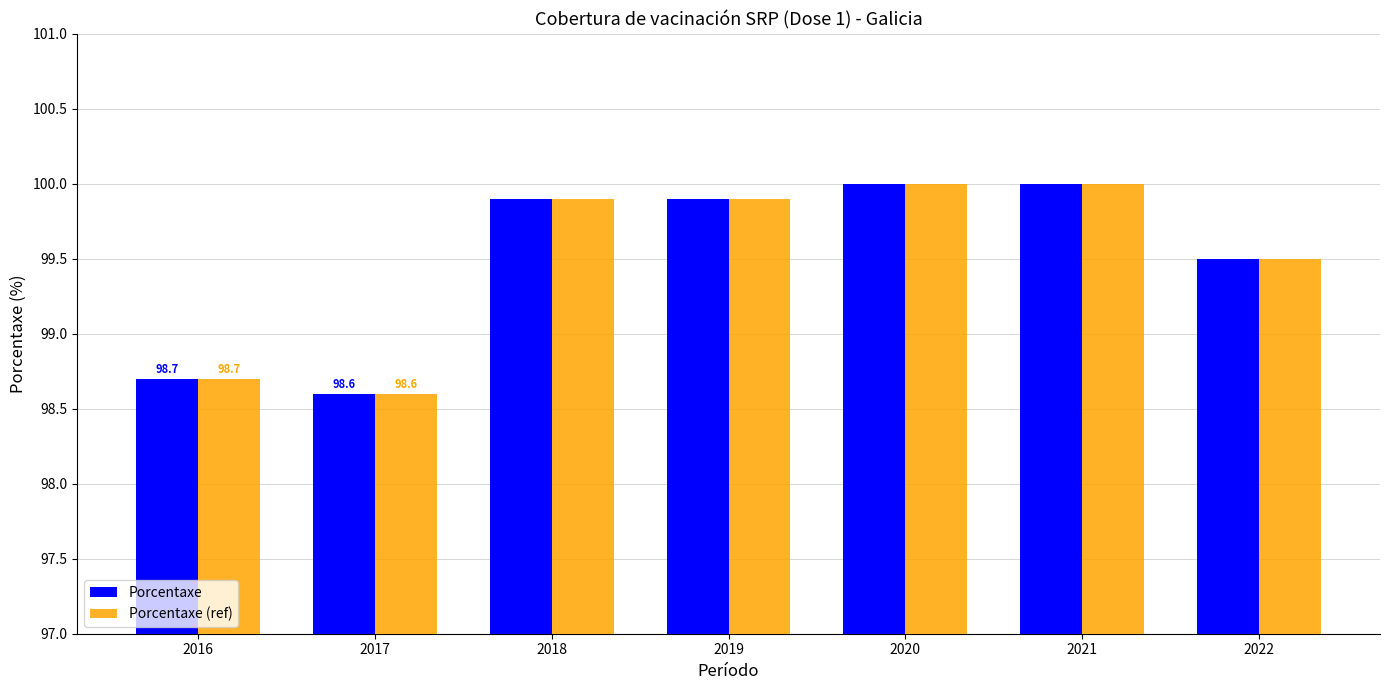

Which label corresponds to the smallest value in the chart?

2017